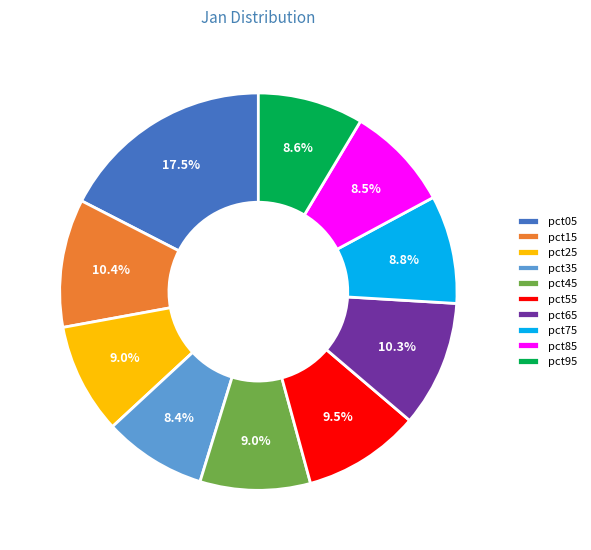

How much of the chart is everything except pct35?

91.6%